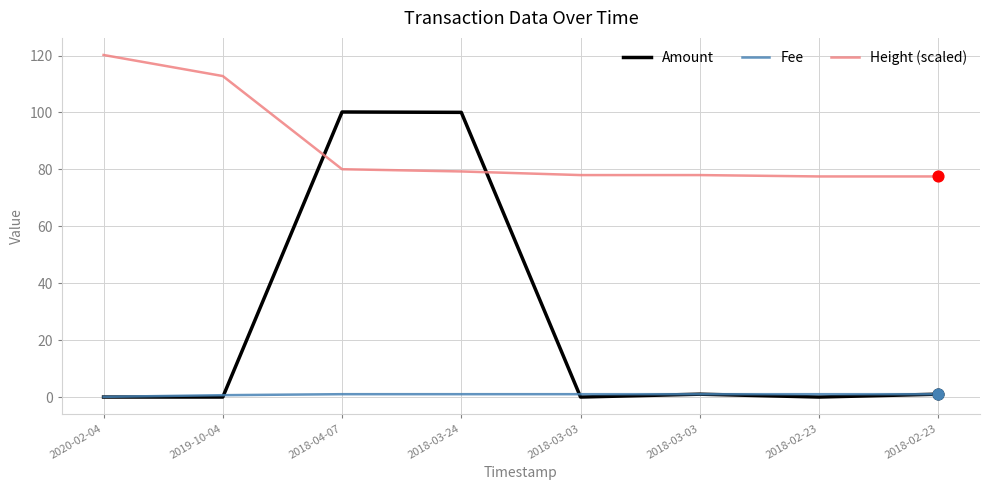

What are all the series names shown in the legend?

Amount, Fee, Height (scaled)